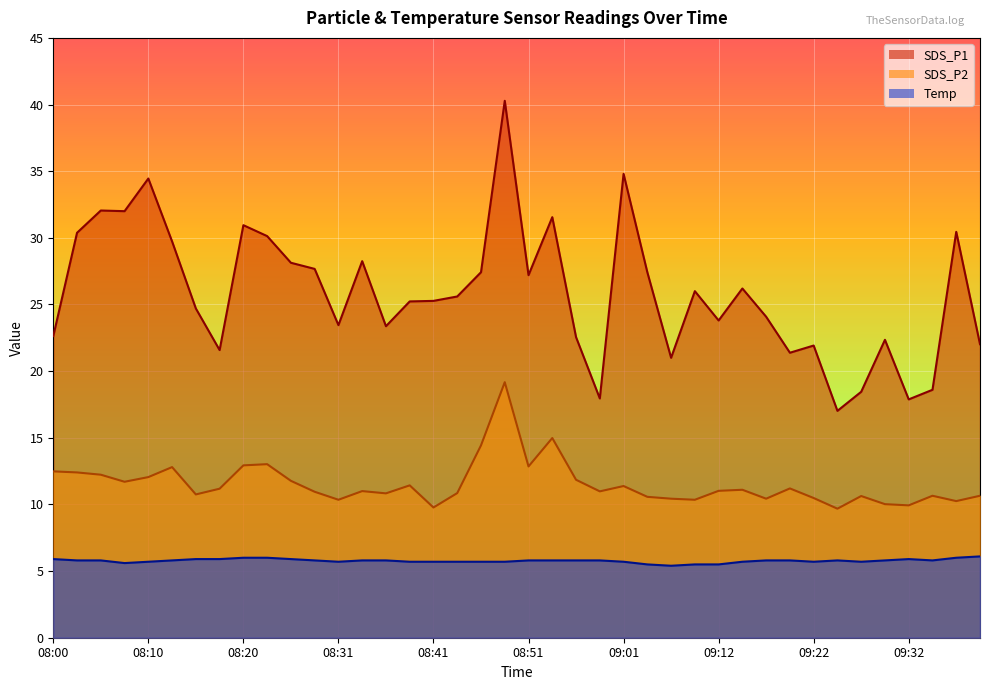

Reading left to right, list all the values displayed in this chart.

SDS_P1: 22.6	30.4	32.0	32.0	34.5	29.7	24.7	21.6	30.9	30.1	28.1	27.7	23.4	28.2	23.4	25.2	25.3	25.6	27.4	40.3	27.2	31.6	22.6	17.9	34.8	27.4	21.0	26.0	23.8	26.2	24.1	21.4	21.9	17.0	18.4	22.4	17.9	18.6	30.4	22.0
SDS_P2: 12.5	12.4	12.2	11.7	12.1	12.8	10.8	11.2	12.9	13.0	11.8	10.9	10.3	11.0	10.8	11.4	9.8	10.8	14.4	19.2	12.8	15.0	11.8	11.0	11.4	10.6	10.4	10.3	11.0	11.1	10.4	11.2	10.5	9.7	10.6	10.0	9.9	10.7	10.2	10.7
Temp: 5.9	5.8	5.8	5.6	5.7	5.8	5.9	5.9	6.0	6.0	5.9	5.8	5.7	5.8	5.8	5.7	5.7	5.7	5.7	5.7	5.8	5.8	5.8	5.8	5.7	5.5	5.4	5.5	5.5	5.7	5.8	5.8	5.7	5.8	5.7	5.8	5.9	5.8	6.0	6.1